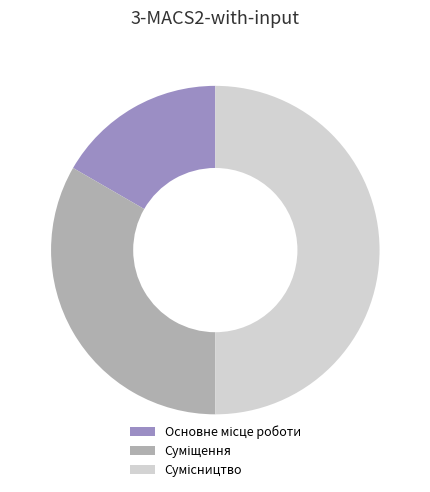

What is the total percentage of Сумісництво and Суміщення?

83.3%